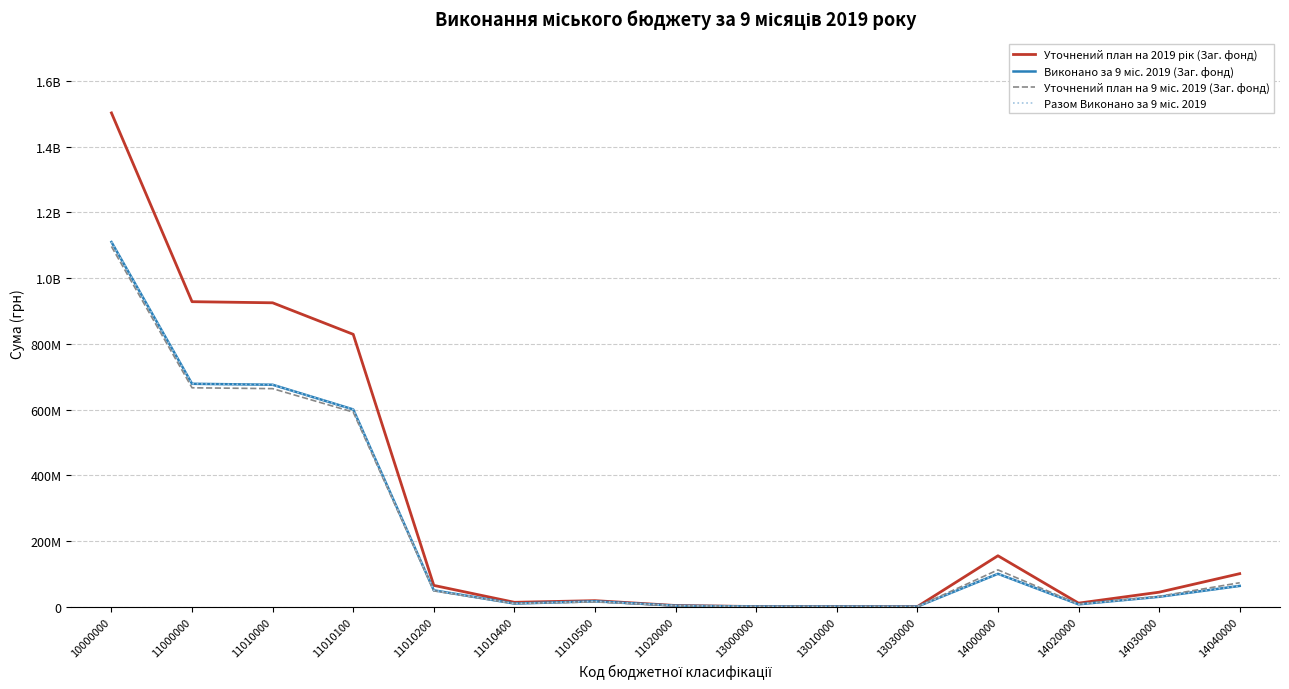

At which category is the sum across all series the highest?

10000000